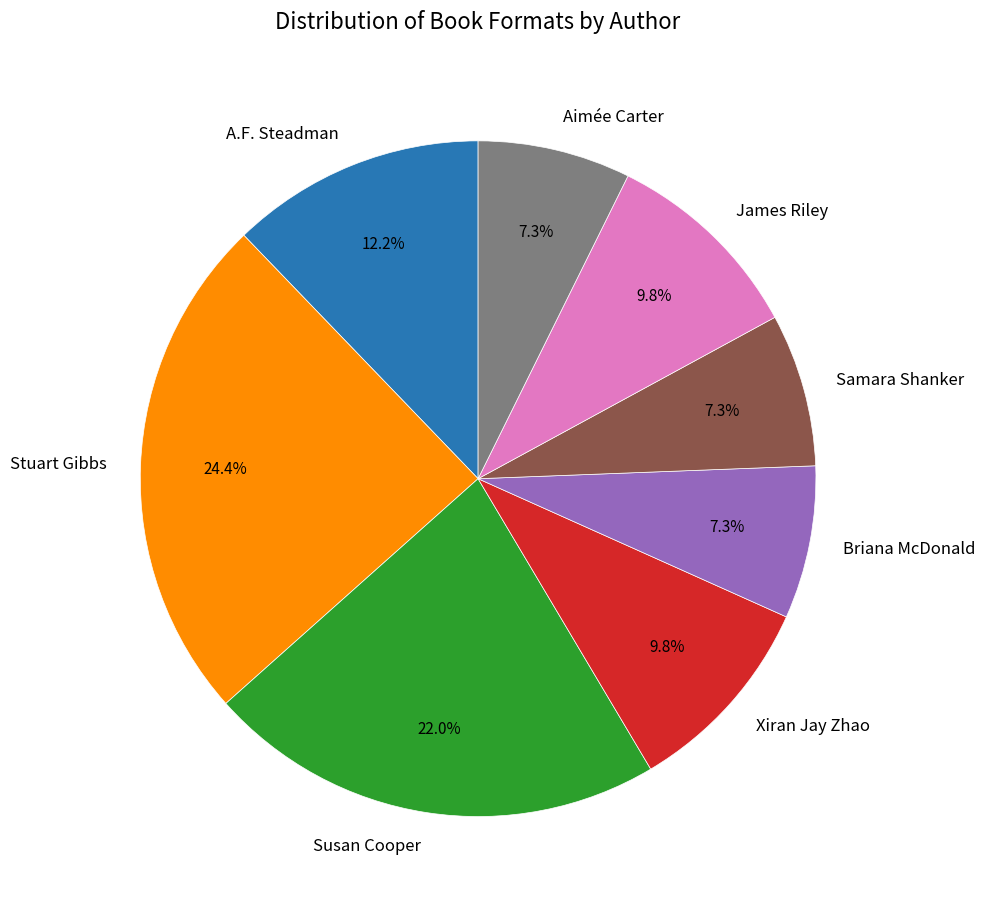

What percentage is the Briana McDonald slice, to the nearest percent?

7%